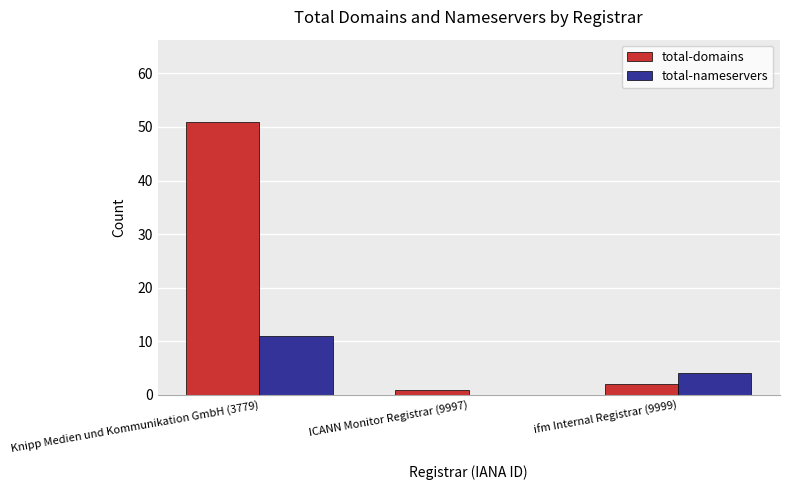

What is the maximum value for total-domains?

51